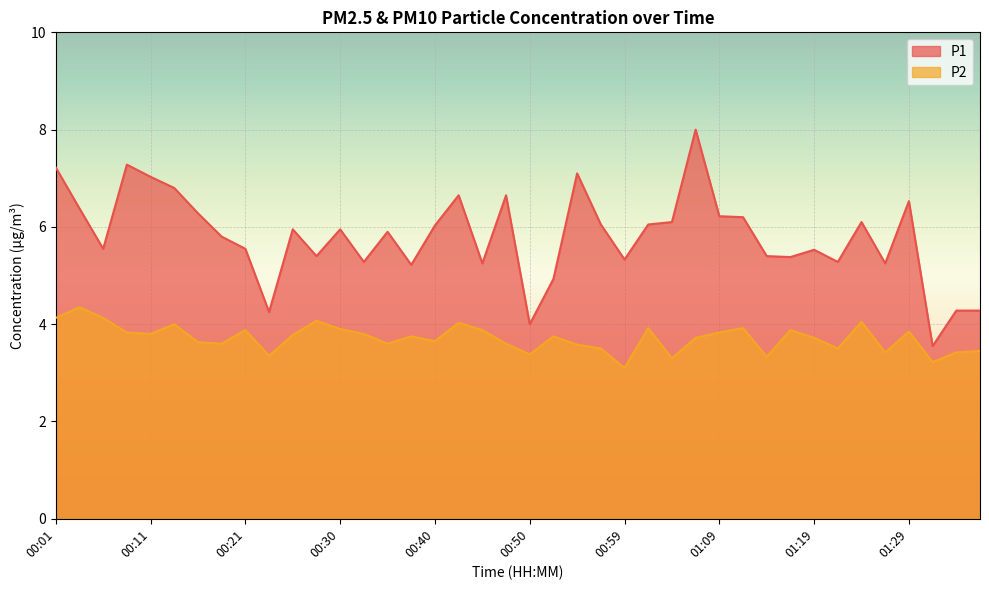

Reading left to right, what are all the values shown in this chart?

P1: 7.2	6.4	5.5	7.3	7.0	6.8	6.3	5.8	5.5	4.2	6.0	5.4	6.0	5.3	5.9	5.2	6.0	6.7	5.2	6.7	4.0	4.9	7.1	6.0	5.3	6.0	6.1	8.0	6.2	6.2	5.4	5.4	5.5	5.3	6.1	5.2	6.5	3.5	4.3	4.3
P2: 4.1	4.3	4.1	3.8	3.8	4.0	3.6	3.6	3.9	3.4	3.8	4.1	3.9	3.8	3.6	3.8	3.6	4.0	3.9	3.6	3.4	3.8	3.6	3.5	3.1	3.9	3.3	3.7	3.8	3.9	3.3	3.9	3.7	3.5	4.0	3.4	3.9	3.2	3.4	3.5